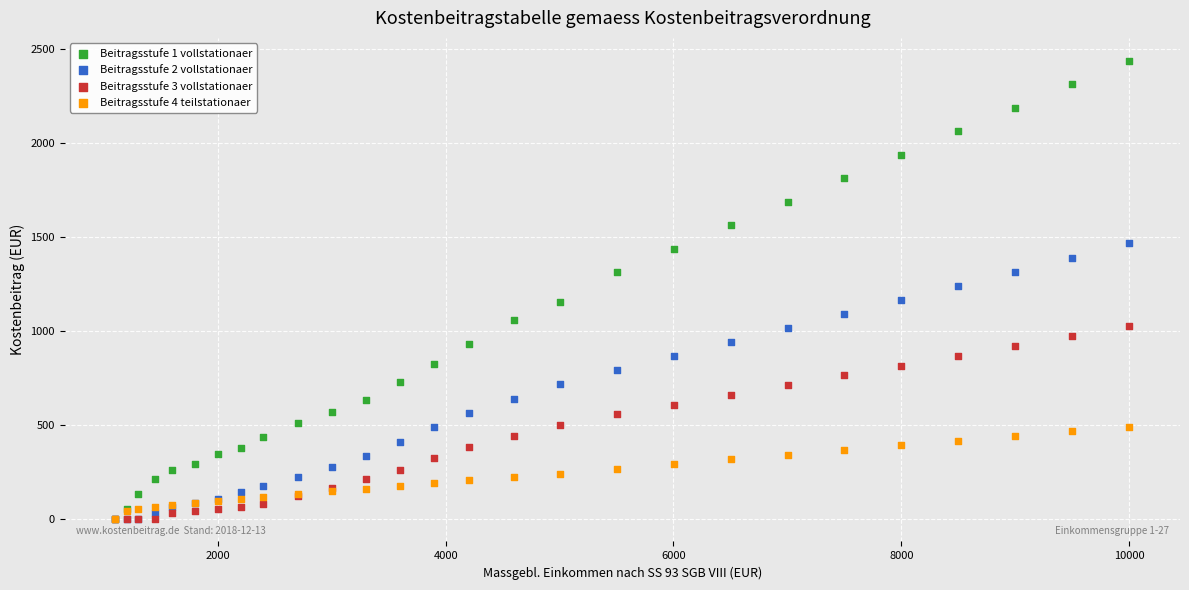

Which series has the widest spread of Y values?

Beitragsstufe 1 vollstationaer